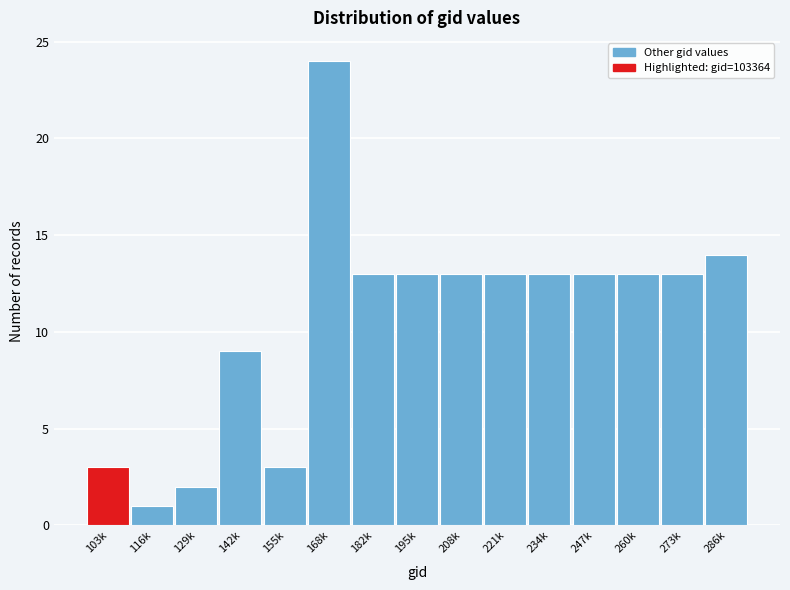

Reading left to right, transcribe all the data shown in this chart.

103k=3	116k=1	129k=2	142k=9	155k=3	168k=24	182k=13	195k=13	208k=13	221k=13	234k=13	247k=13	260k=13	273k=13	286k=14